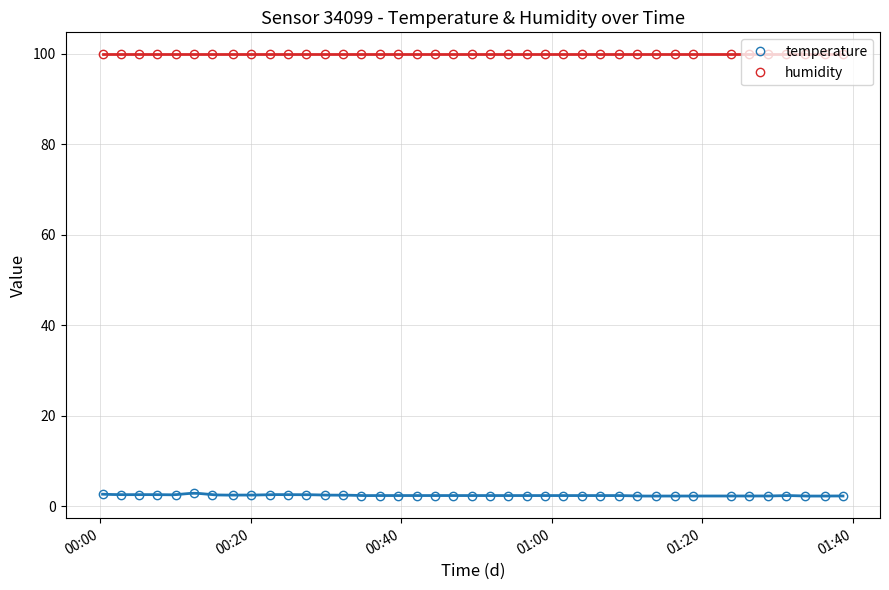

True or false: humidity and temperature intersect in this chart.

False